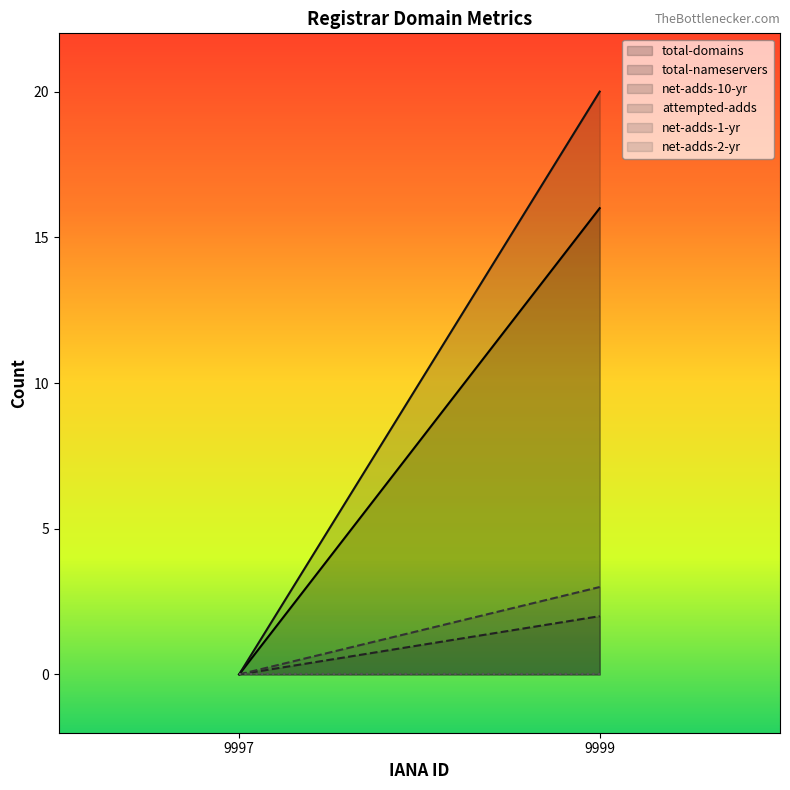

Rank the categories by total-domains value from lowest to highest.

9997, 9999